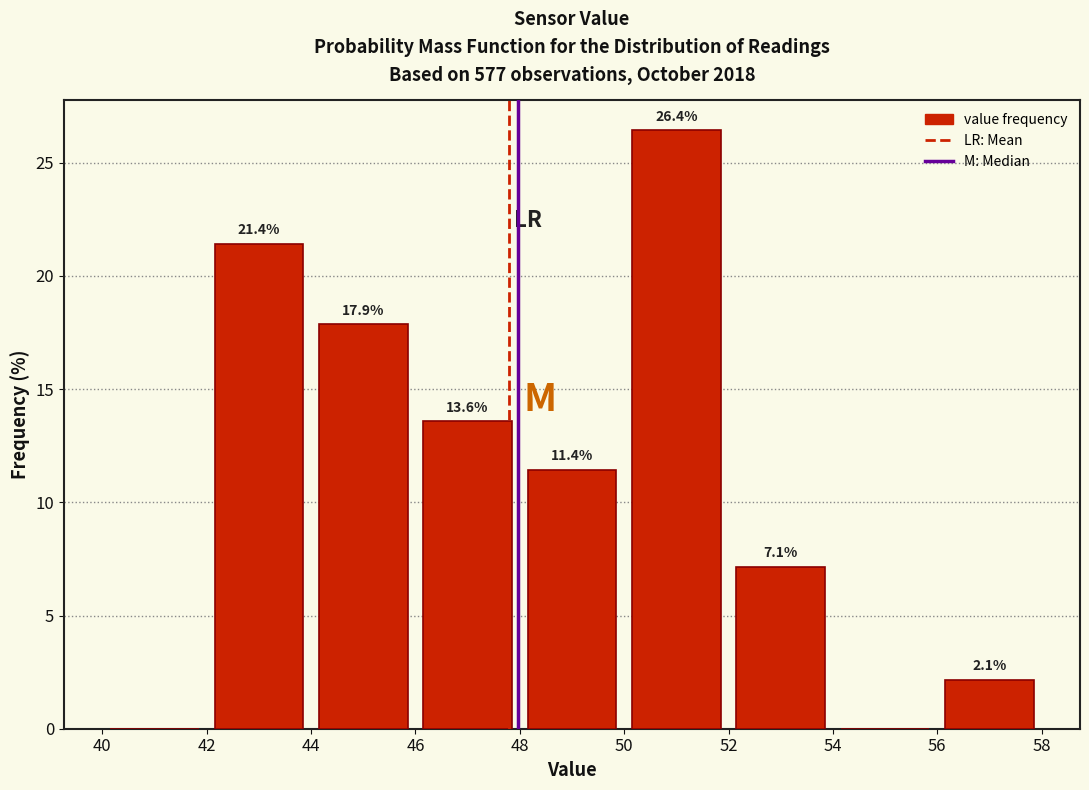

Over which range of the x-axis is the bar tallest?

50 to 52